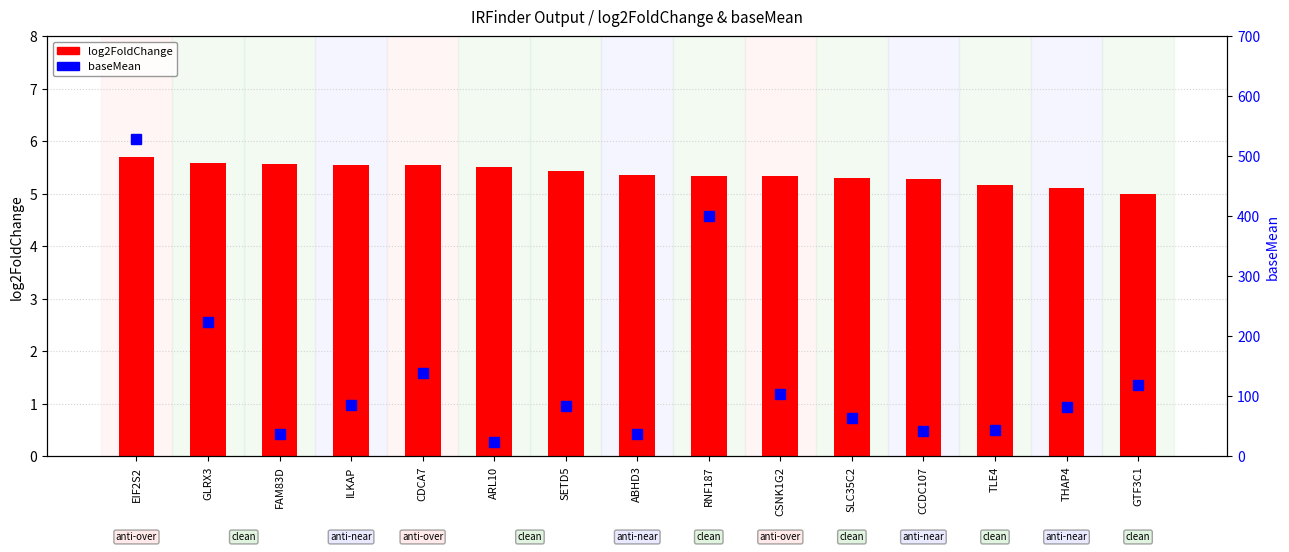

How many data points in log2FoldChange are less than 5?

1